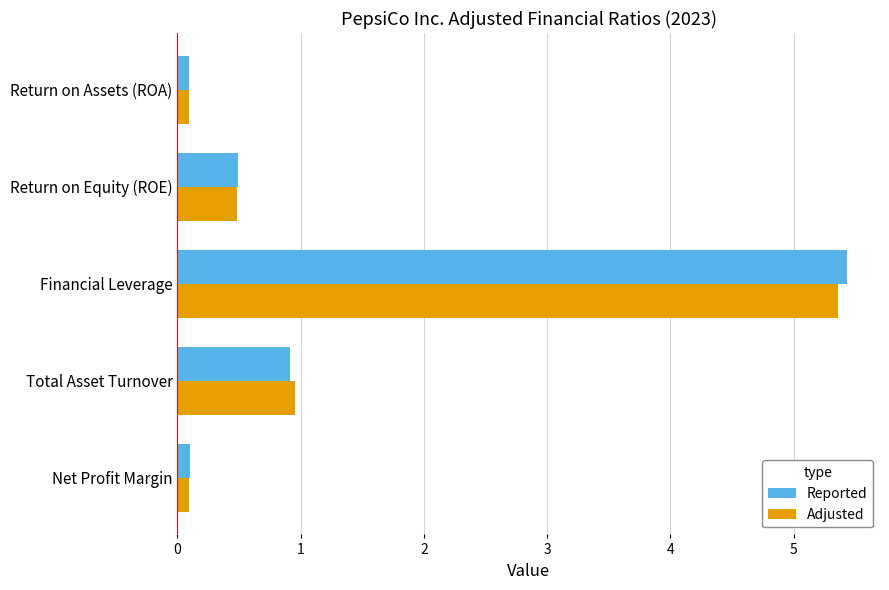

What is the difference between the maximum and minimum values in the Reported series?

5.3